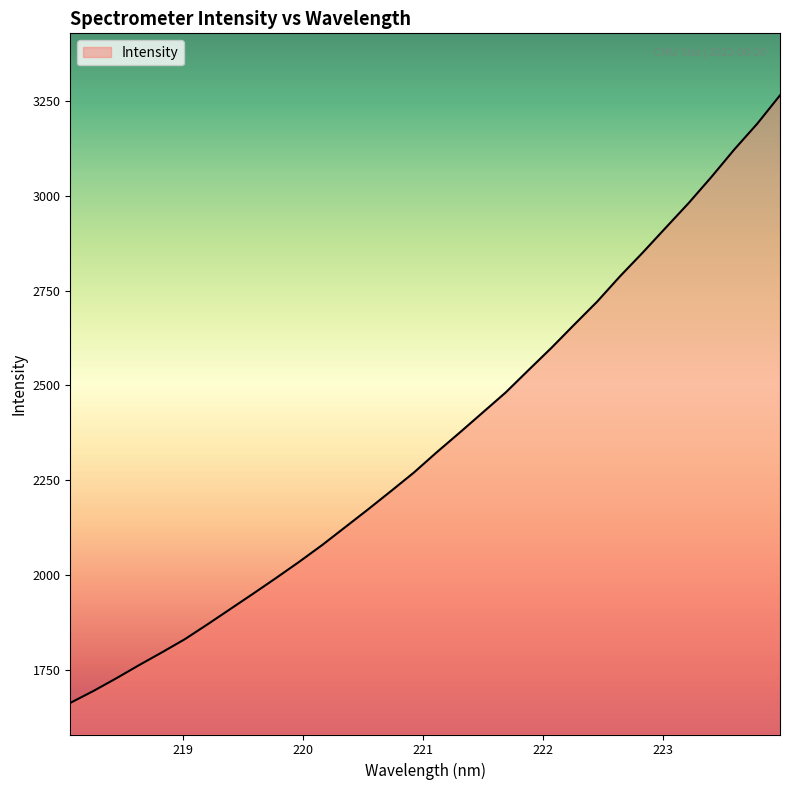

What is the maximum value shown in the chart?

3264.2